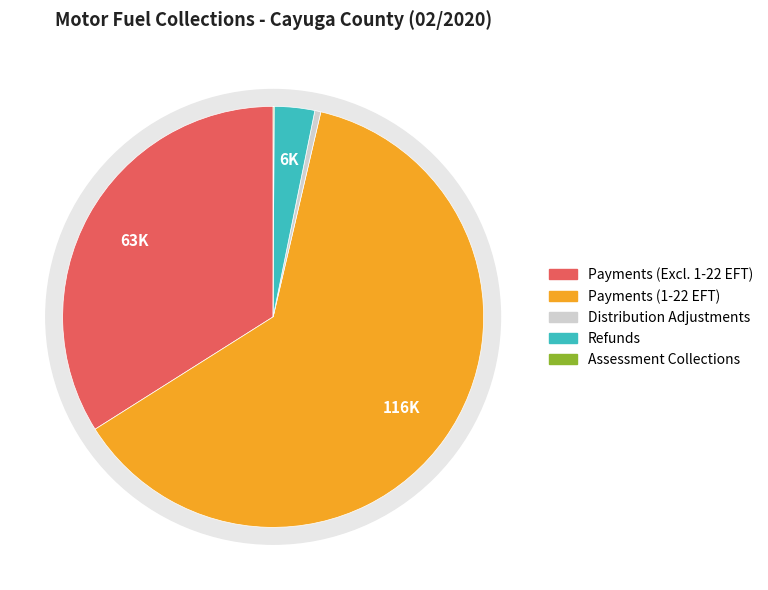

Is there any slice that represents more than half of the pie?

Yes